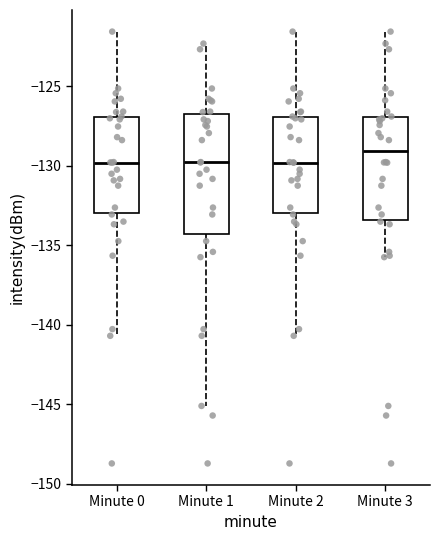

Where does the lower whisker of the box for Minute 3 end on the y-axis? The values are not printed on the chart, so give them approximately, as read against the axis.

-135.5